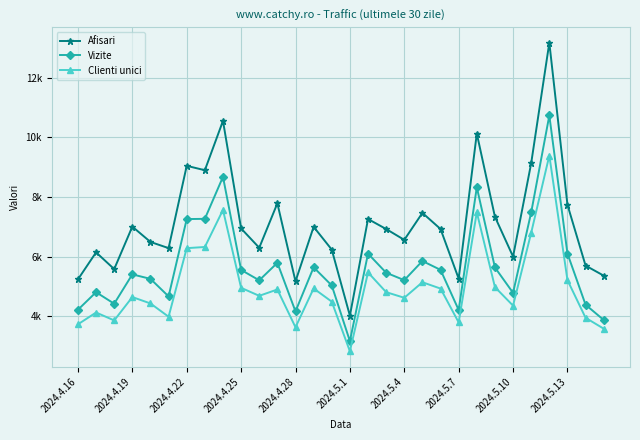

True or false: Afisari and Vizite intersect in this chart.

False